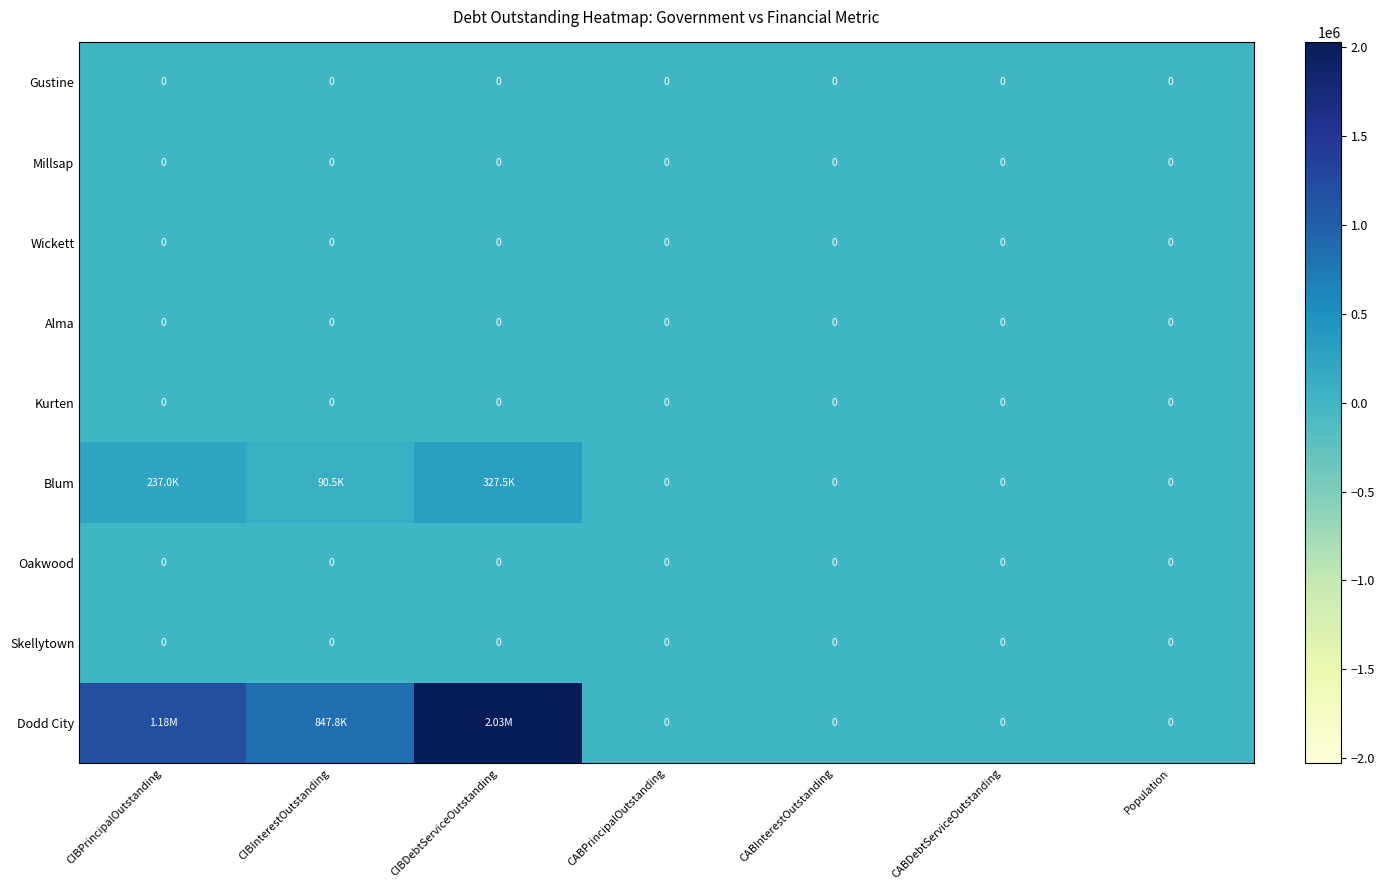

What is the total value across all series at CIBDebtServiceOutstanding?

2355332.0